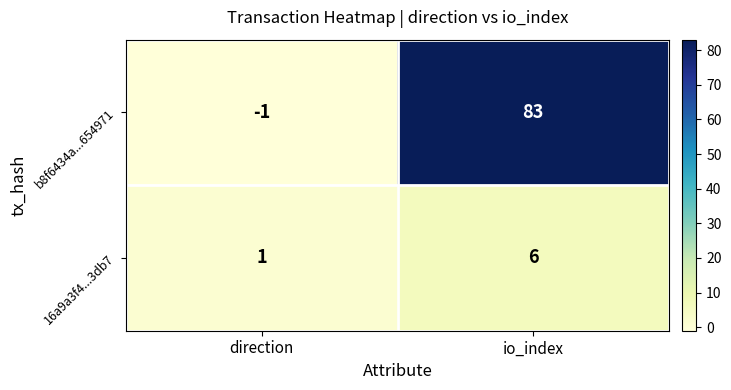

Reading left to right, list all the values displayed in this chart.

b8f6434a...654971: -1	83
16a9a3f4...3db7: 1	6